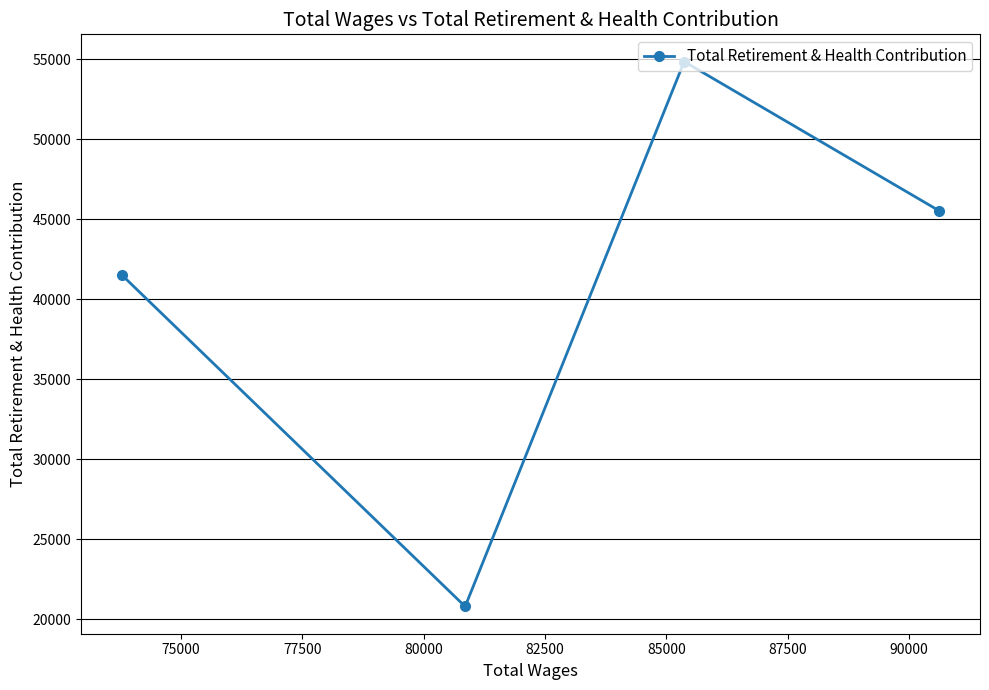

What is the greatest value displayed?

54840